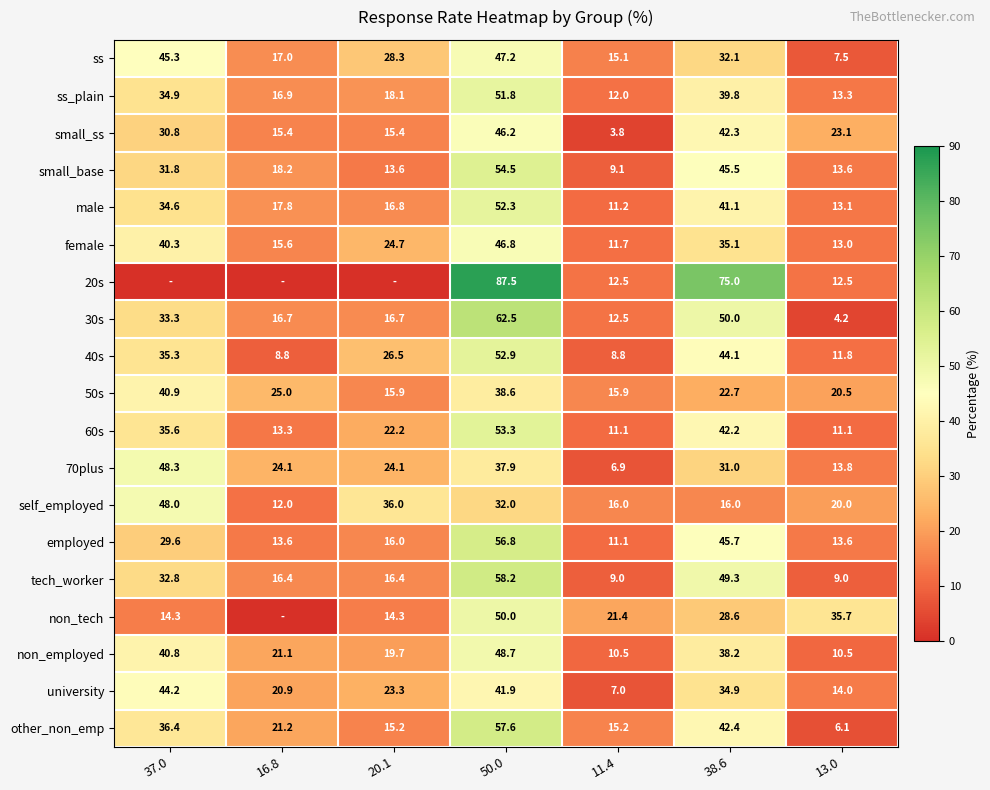

At which label does 60s first exceed 22?

37.0